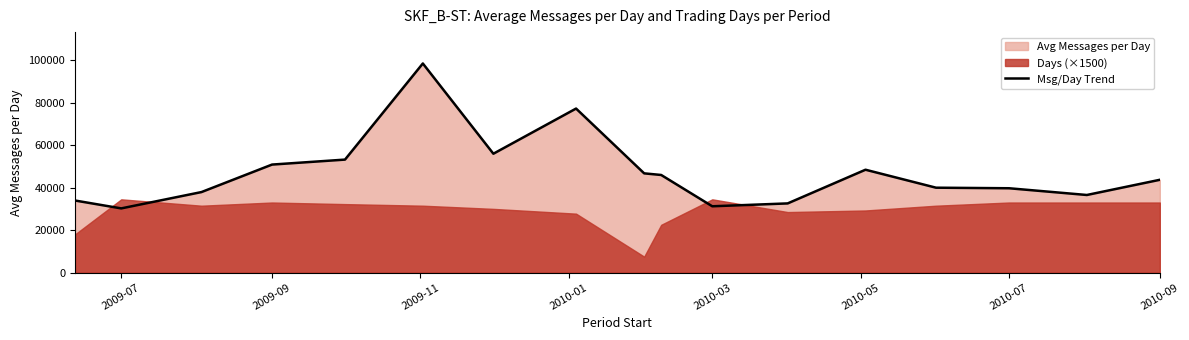

How many points are higher than both their immediate neighbors (excluding endpoints)?

3